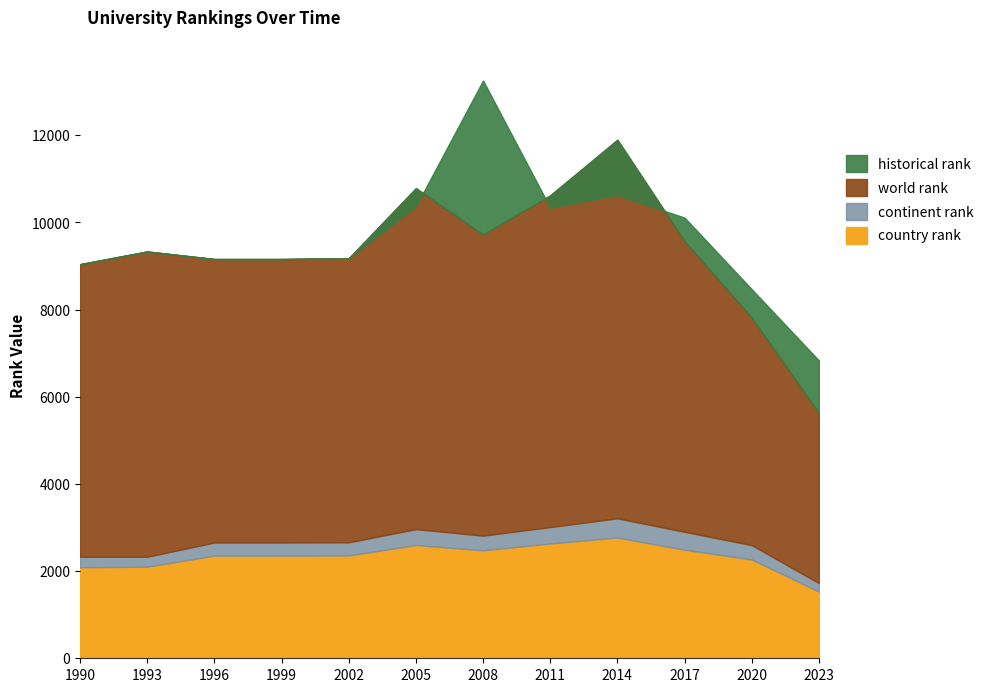

What is the difference between the second highest and minimum values in the country rank series?

1104